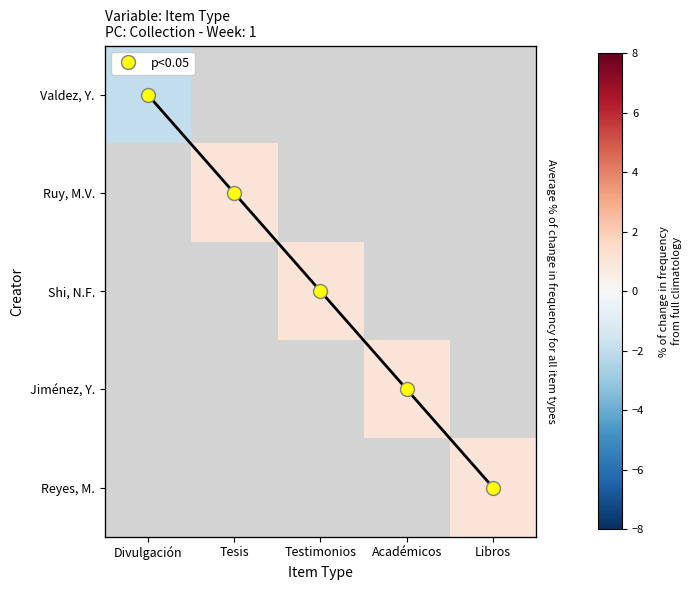

List the series in order of their overall mean, highest first.

Valdez, Y., Ruy, M.V., Shi, N.F., Jiménez, Y., Reyes, M.